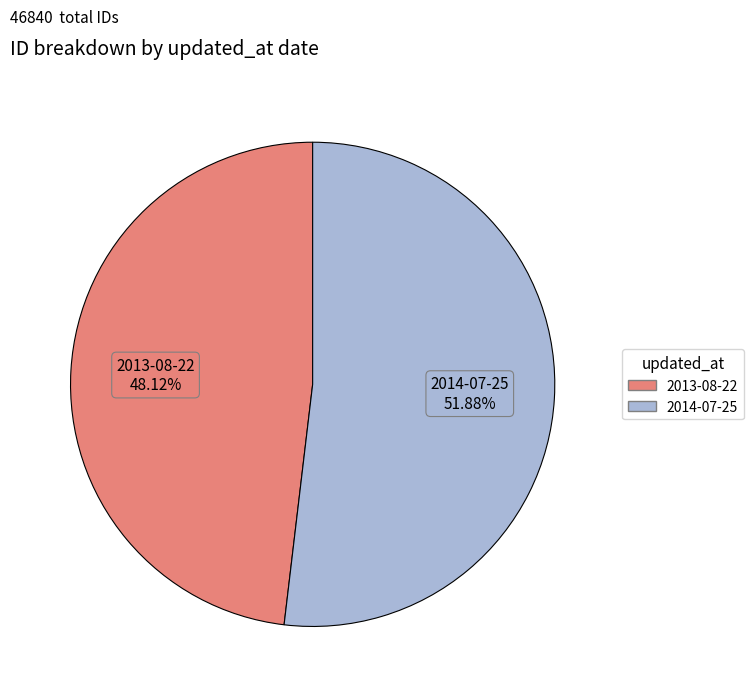

Is there any slice that represents more than half of the pie?

Yes